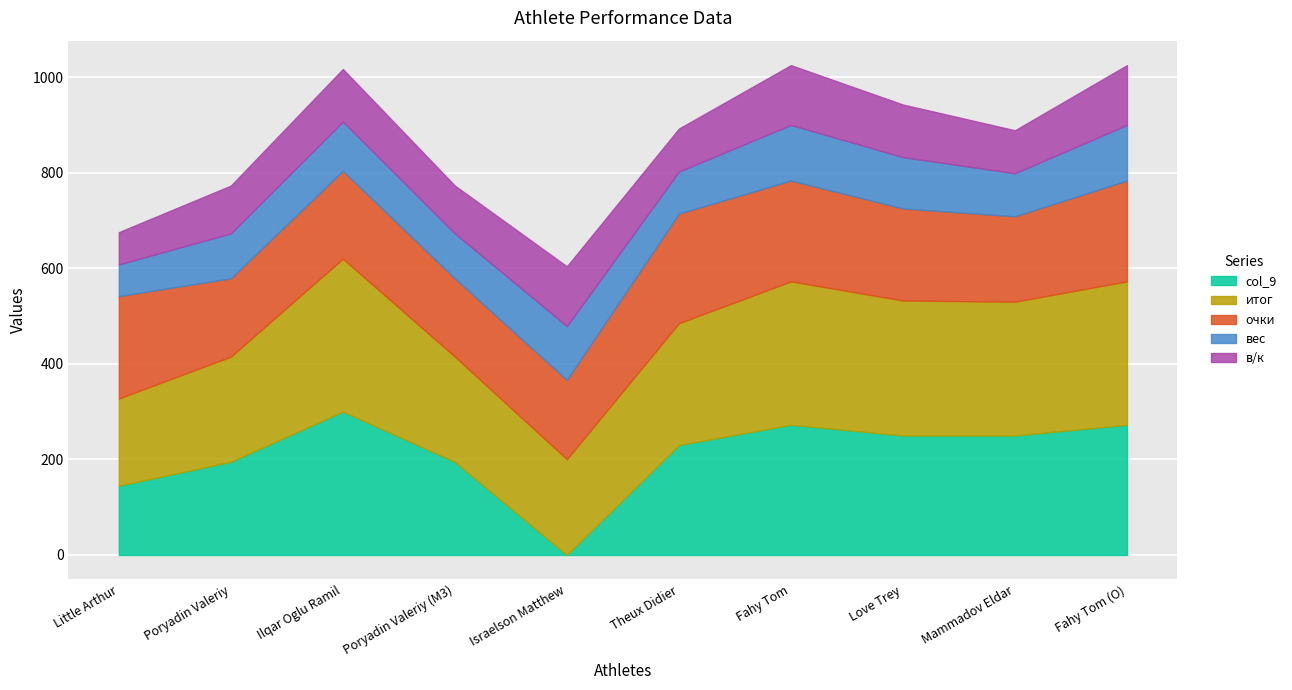

At which label does итог first exceed 280?

Ilqar Oglu Ramil